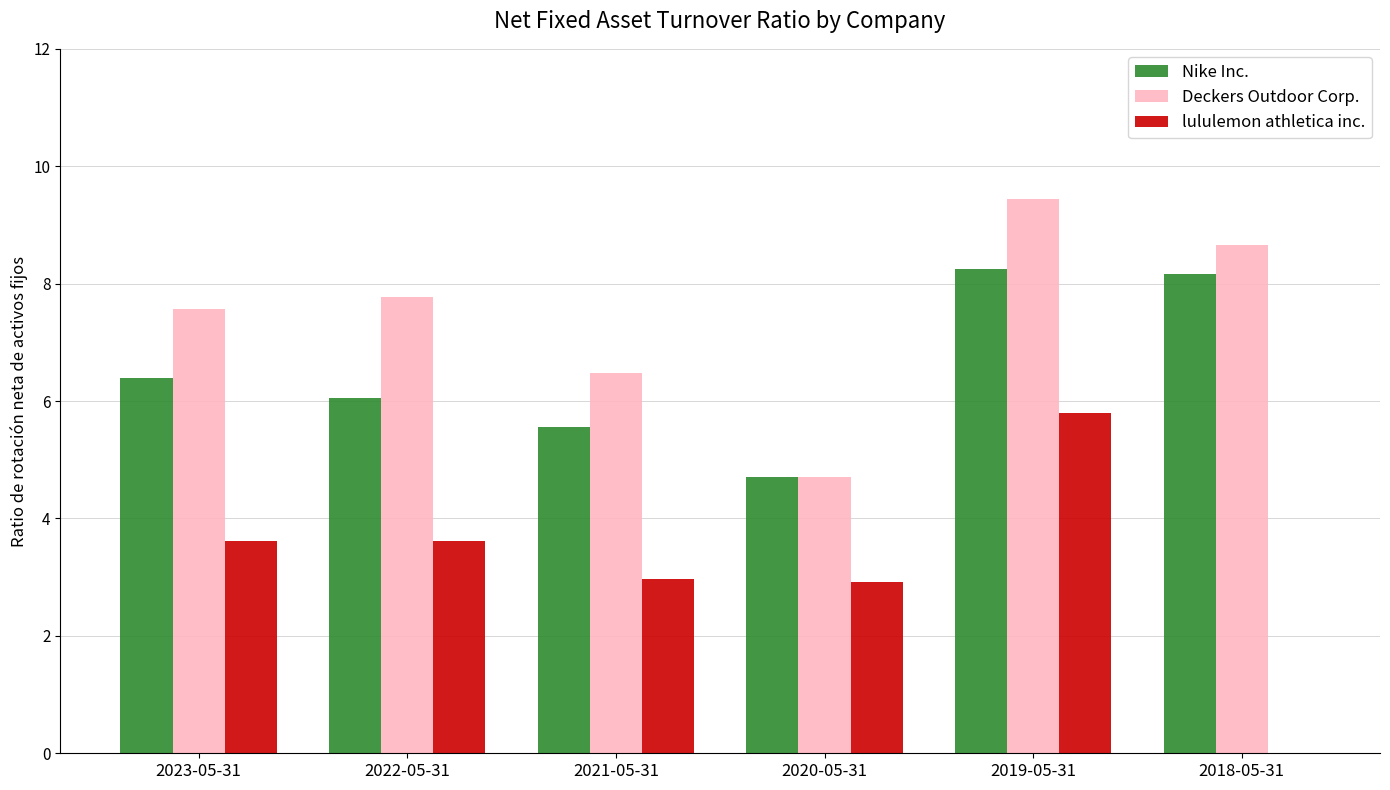

Are the bars horizontal?

No